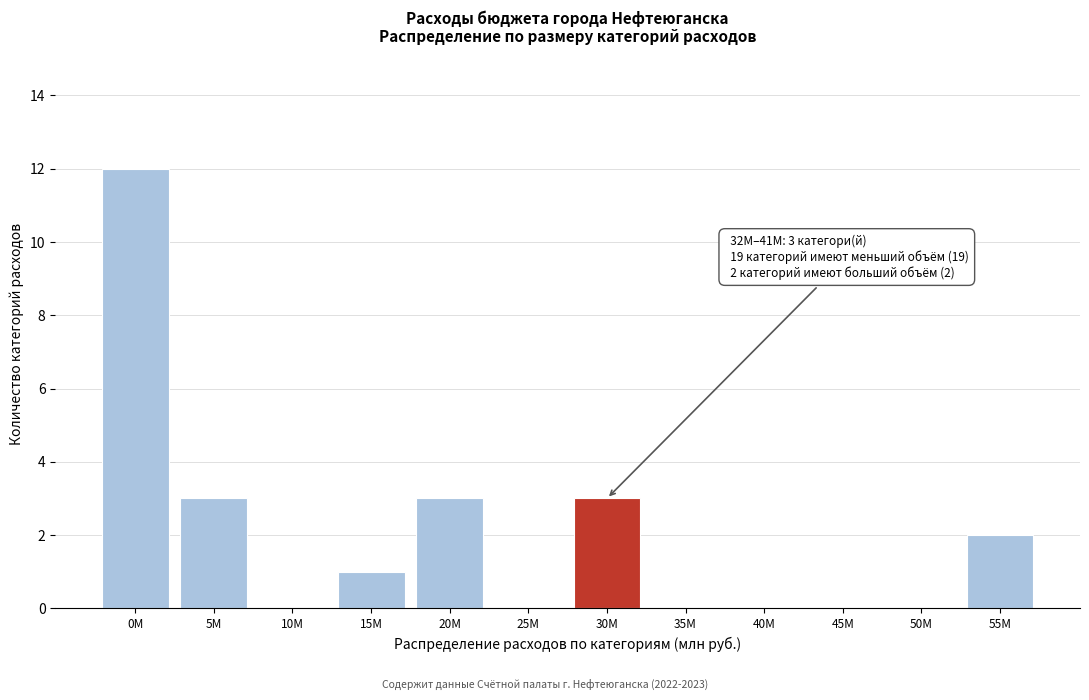

Reading left to right, what are all the values shown in this chart?

0M=12	5M=3	10M=0	15M=1	20M=3	25M=0	30M=3	35M=0	40M=0	45M=0	50M=0	55M=2